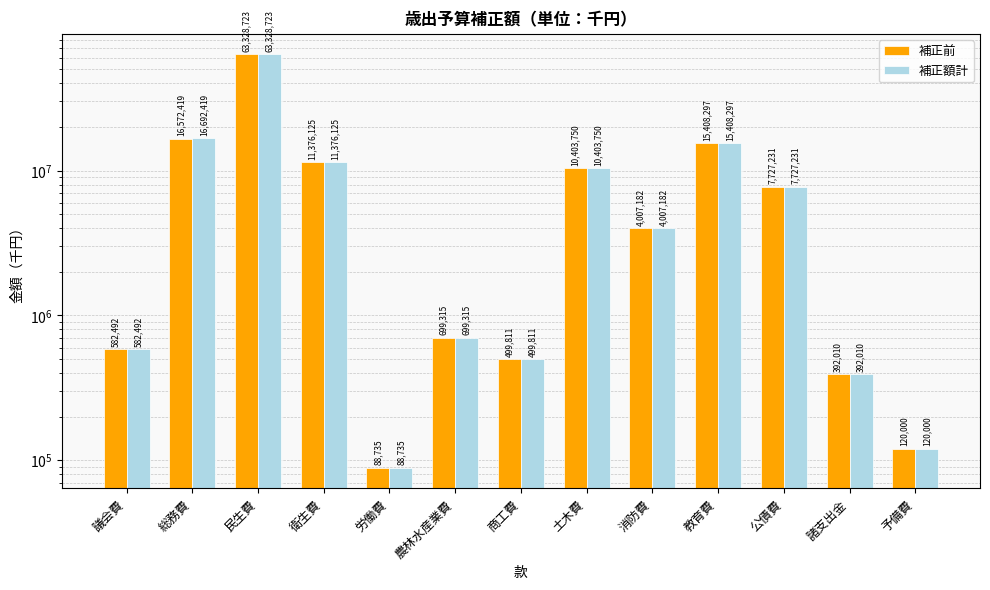

Is the value of 補正額計 at 消防費 greater than the value of 補正前 at 衛生費?

No